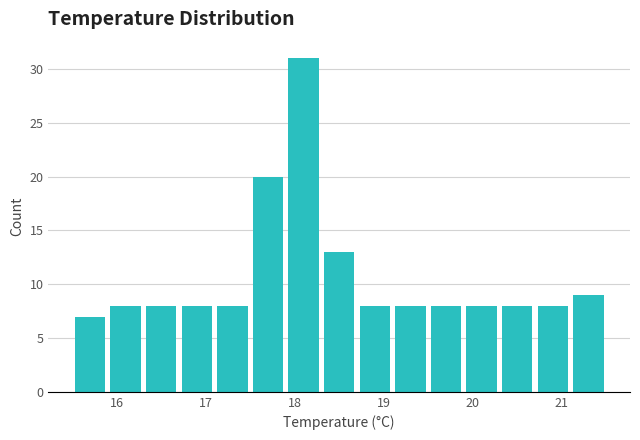

Reading left to right, transcribe this chart: for each bar, give the range it covers on the x-axis and its height. The values are not printed on the chart, so give them approximately, as read against the axis.

15.5 to 15.9: 7
15.9 to 16.3: 8
16.3 to 16.7: 8
16.7 to 17.1: 8
17.1 to 17.5: 8
17.5 to 17.9: 20
17.9 to 18.3: 31
18.3 to 18.7: 13
18.7 to 19.1: 8
19.1 to 19.5: 8
19.5 to 19.9: 8
19.9 to 20.3: 8
20.3 to 20.7: 8
20.7 to 21.1: 8
21.1 to 21.5: 9